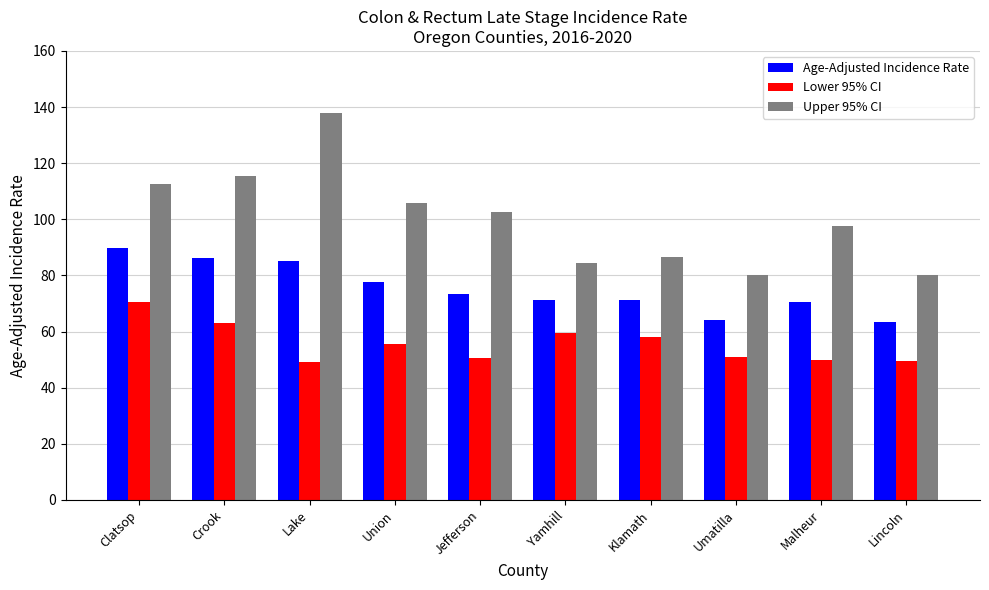

Does the chart contain any negative values?

No